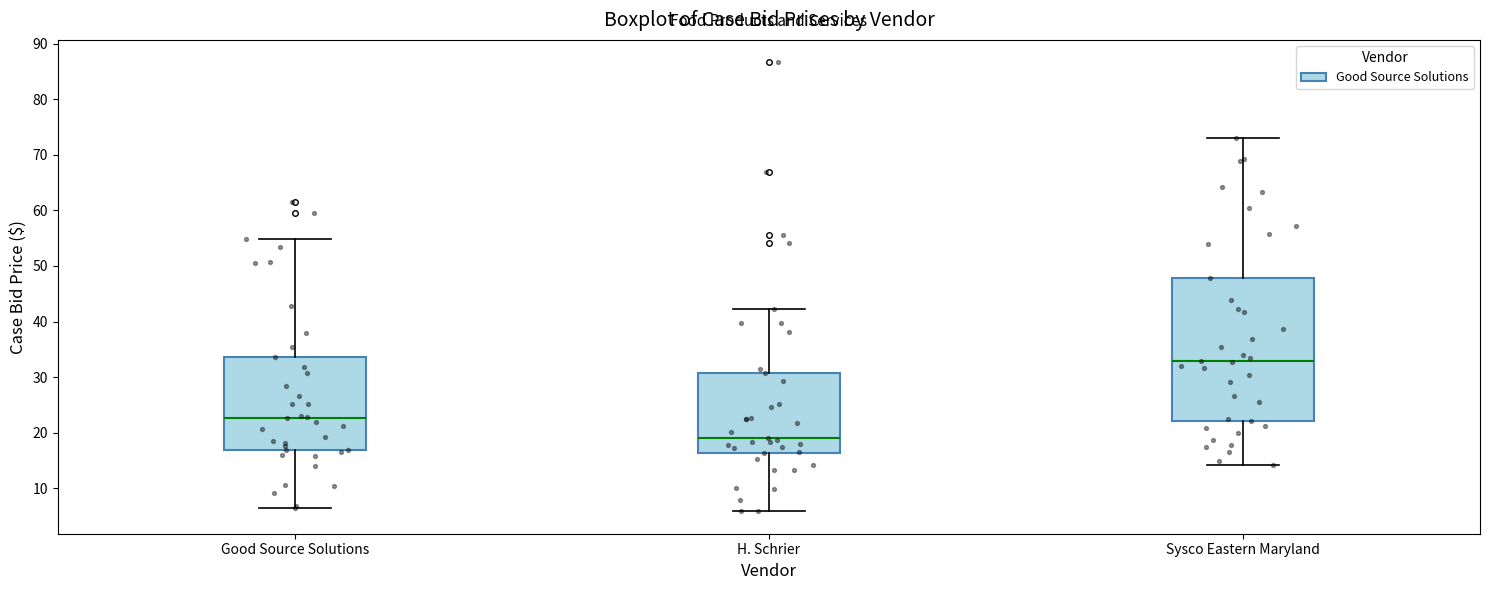

Where does the median line of the box for Sysco Eastern Maryland sit on the y-axis? The values are not printed on the chart, so give them approximately, as read against the axis.

33